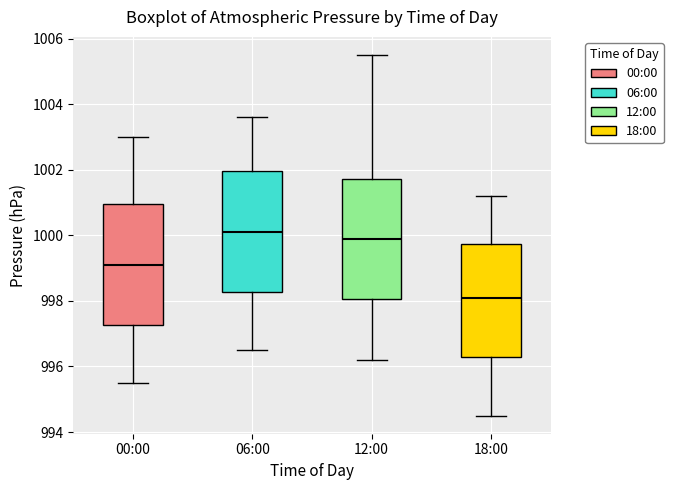

Where does the upper whisker of the box for 18:00 end on the y-axis? The values are not printed on the chart, so give them approximately, as read against the axis.

1001.2